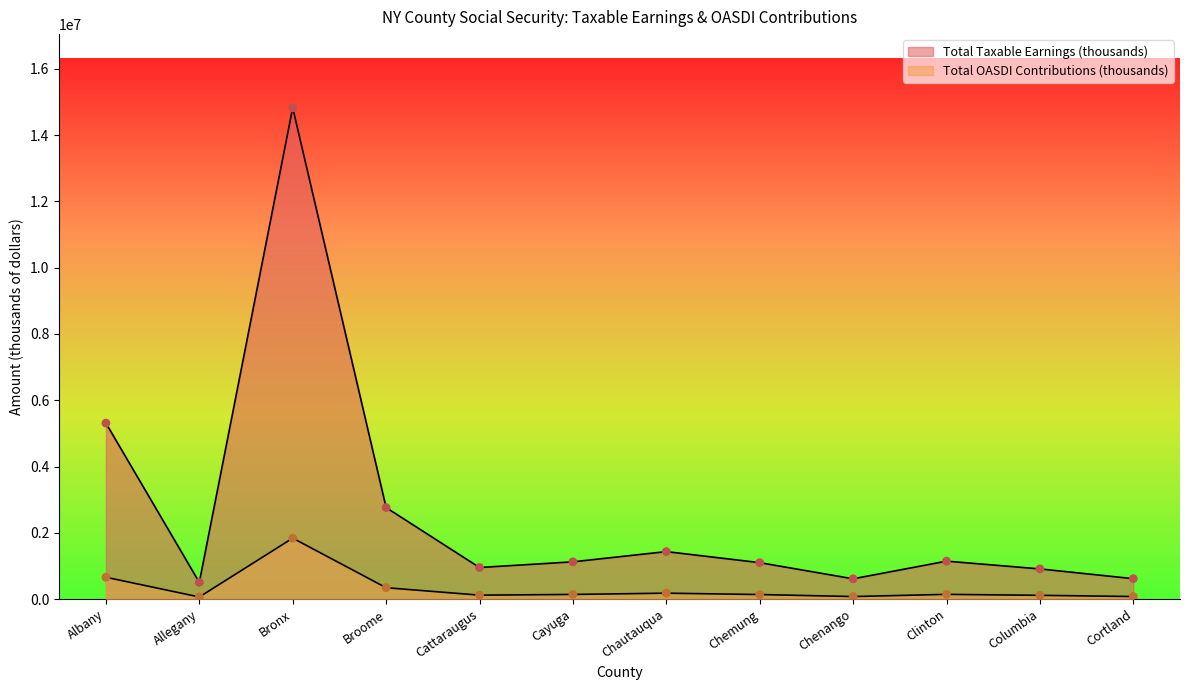

Which series has the largest Y range (max minus min)?

Total Taxable Earnings (thousands)